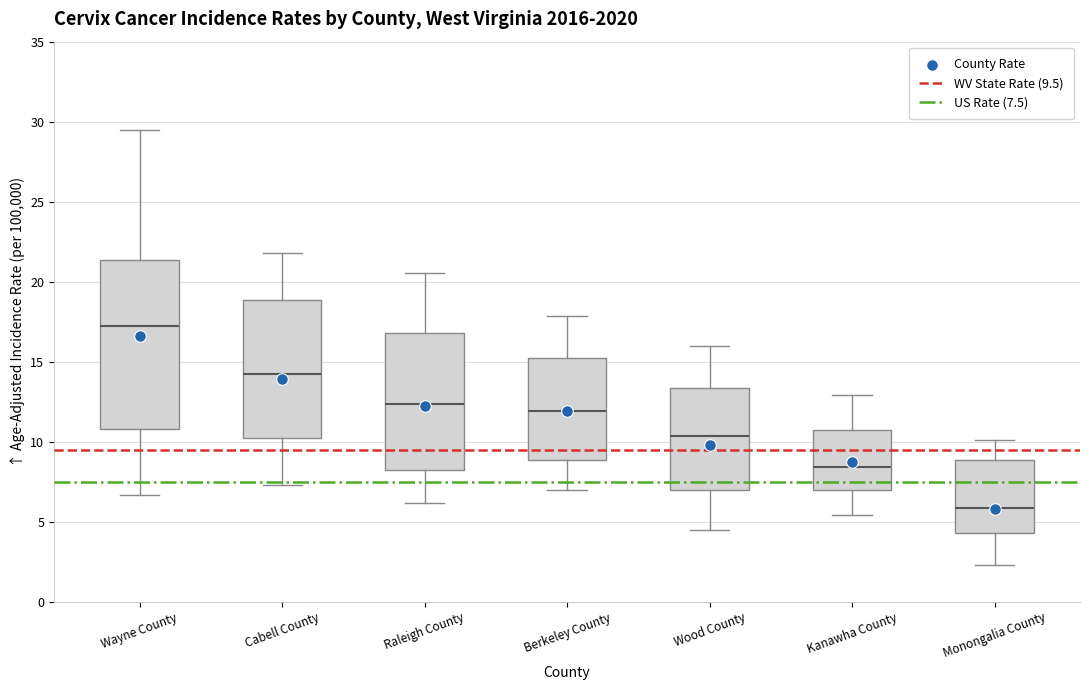

Which box is the tallest, from its lower edge to its upper edge?

Wayne County